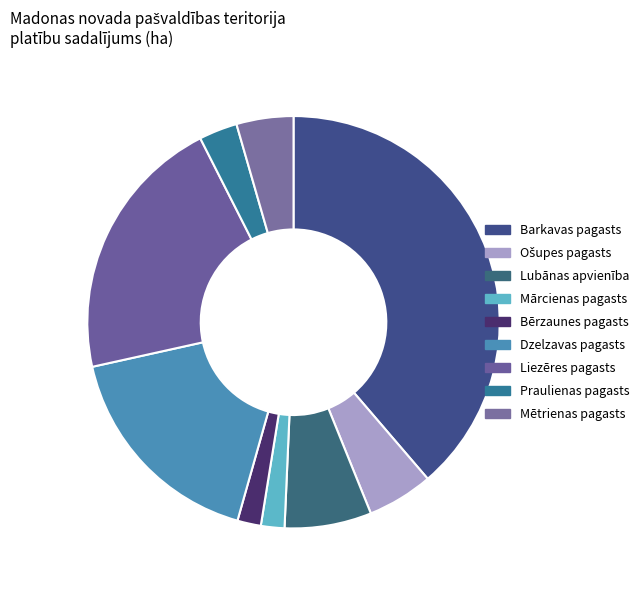

How many slices are in this pie chart?

9